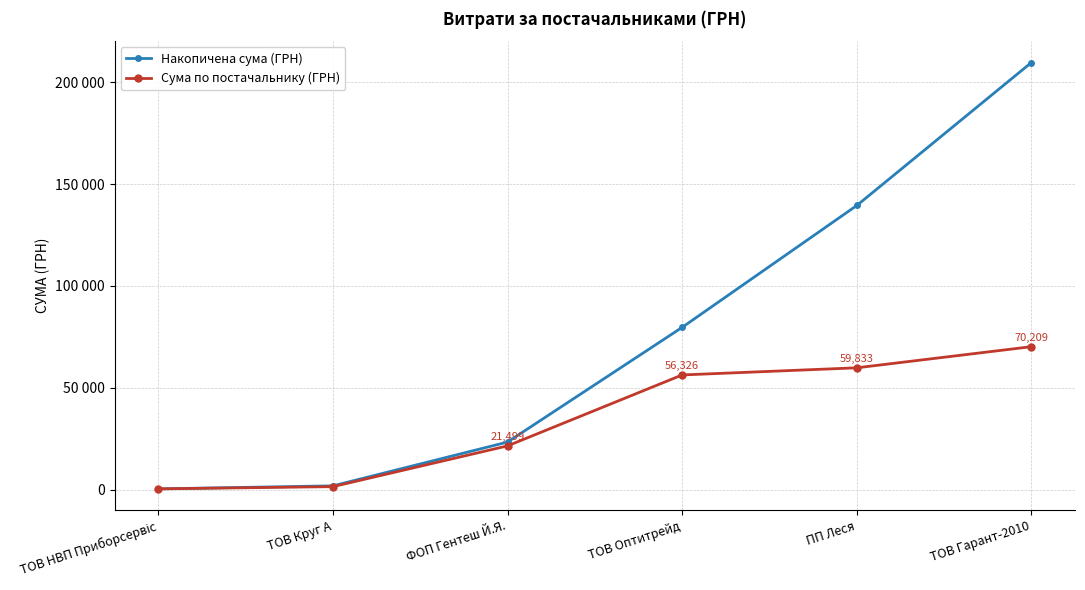

Which has a higher value, ПП Леся or ТОВ Гарант-2010?

ТОВ Гарант-2010